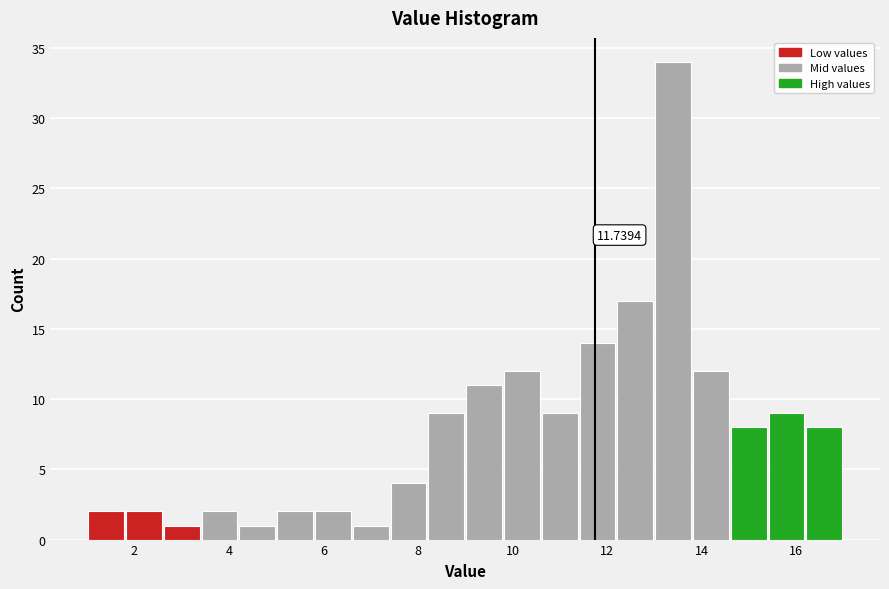

Over which range of the x-axis is the bar tallest?

13.0 to 13.8